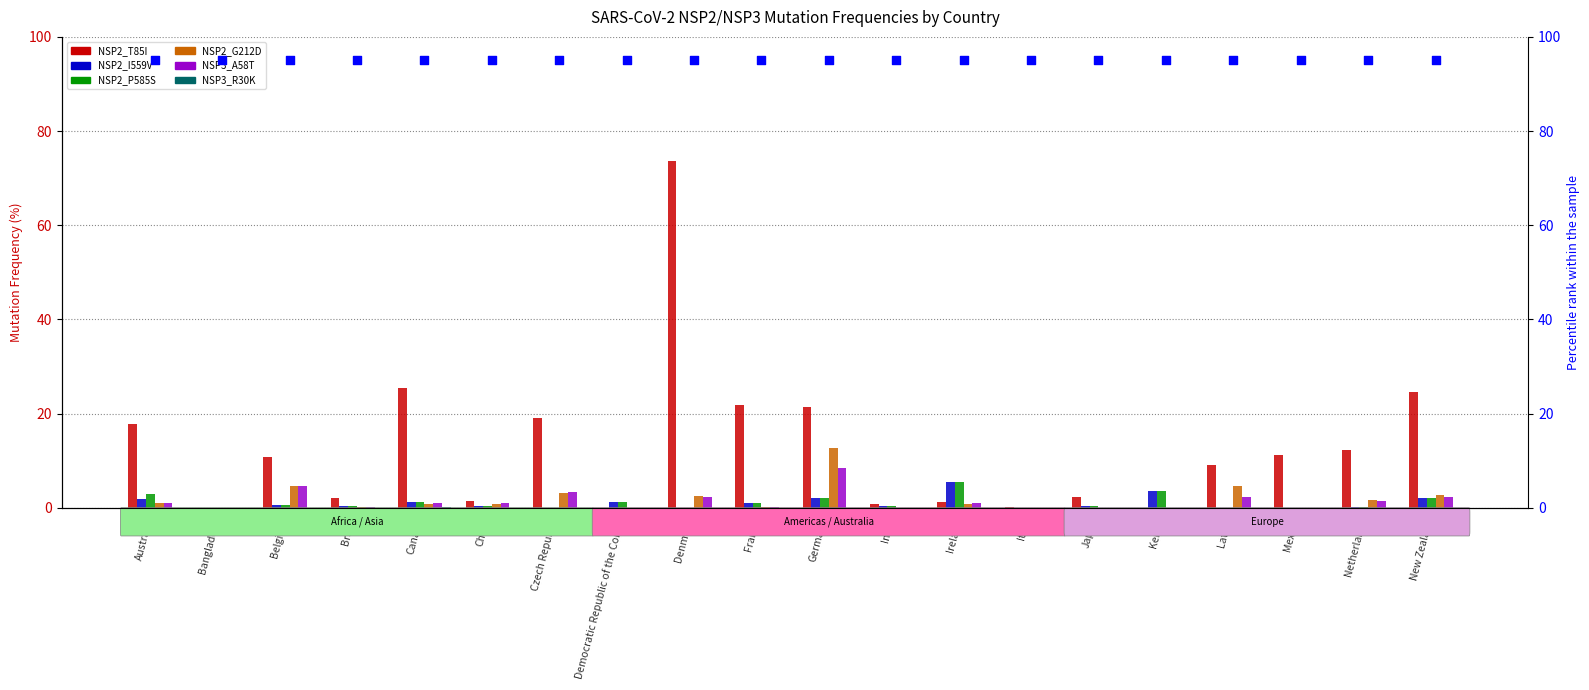

Which series has the largest Y range (max minus min)?

NSP2_T85I